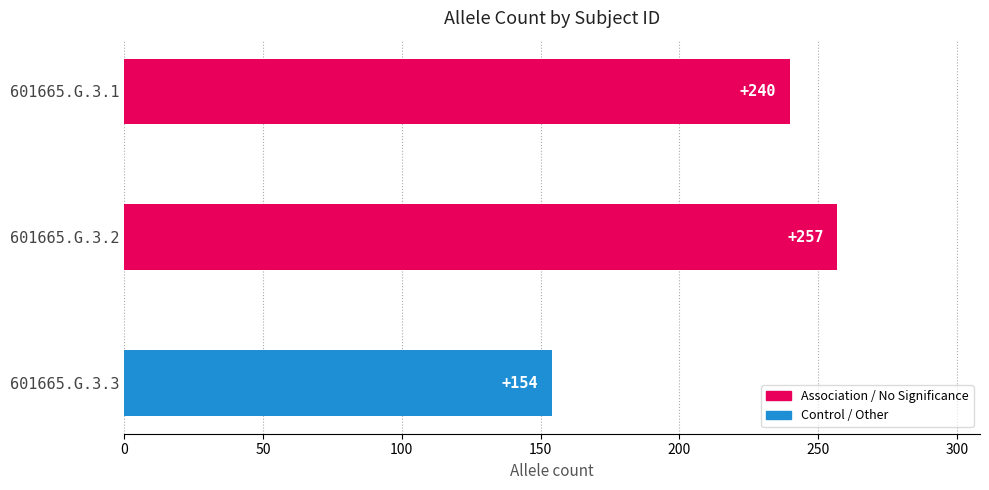

What is the greatest value displayed?

257